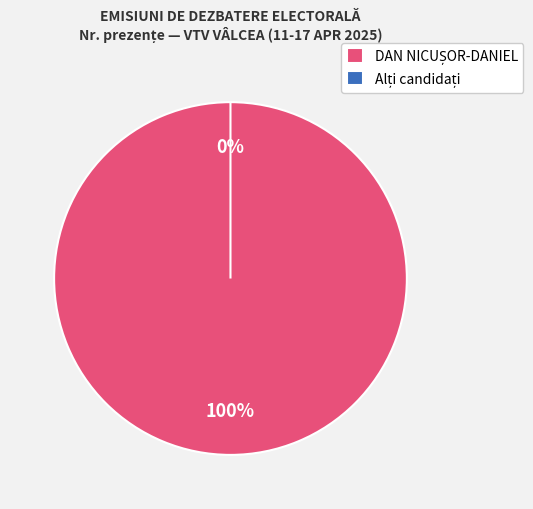

Which slice is the smallest?

ANTONESCU GEORGE-CRIN-LAURENȚIU